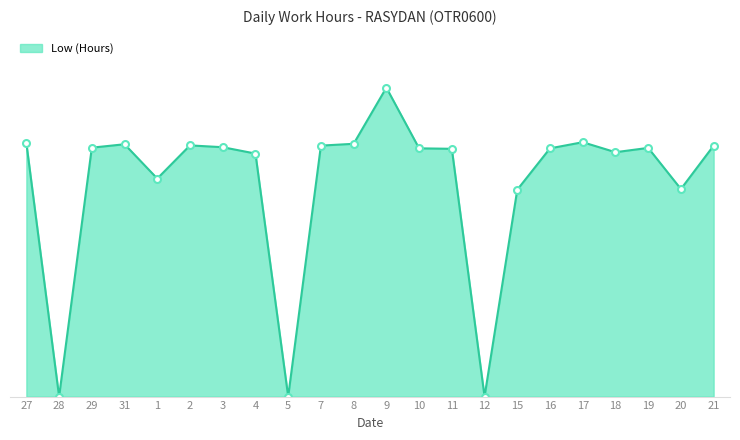

The chart shows a value of 10.9 at 11. True or false?

True